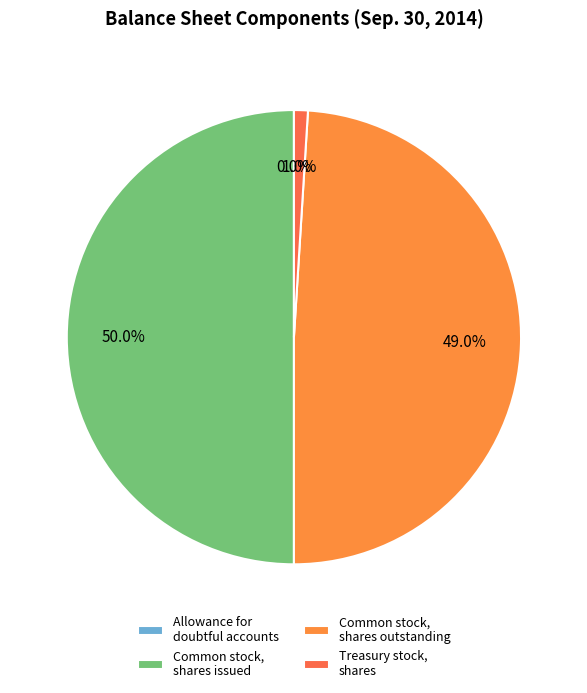

Rank the categories by value from lowest to highest.

Allowance for doubtful accounts, Treasury stock, shares, Common stock, shares outstanding, Common stock, shares issued